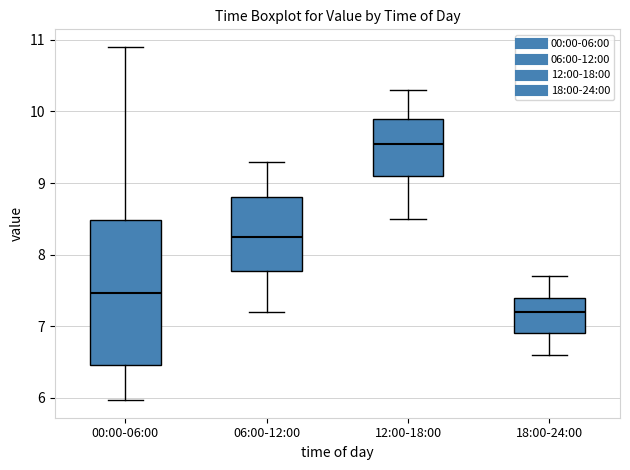

Reading left to right, read every box against the y-axis: the position of its median line, the range the box covers, and the ends of its whiskers. The values are not printed on the chart, so give them approximately, as read against the axis.

00:00-06:00: median 7.5, box 6.5 to 8.5, whiskers 6.0 to 10.9
06:00-12:00: median 8.3, box 7.8 to 8.8, whiskers 7.2 to 9.3
12:00-18:00: median 9.6, box 9.1 to 9.9, whiskers 8.5 to 10.3
18:00-24:00: median 7.2, box 6.9 to 7.4, whiskers 6.6 to 7.7